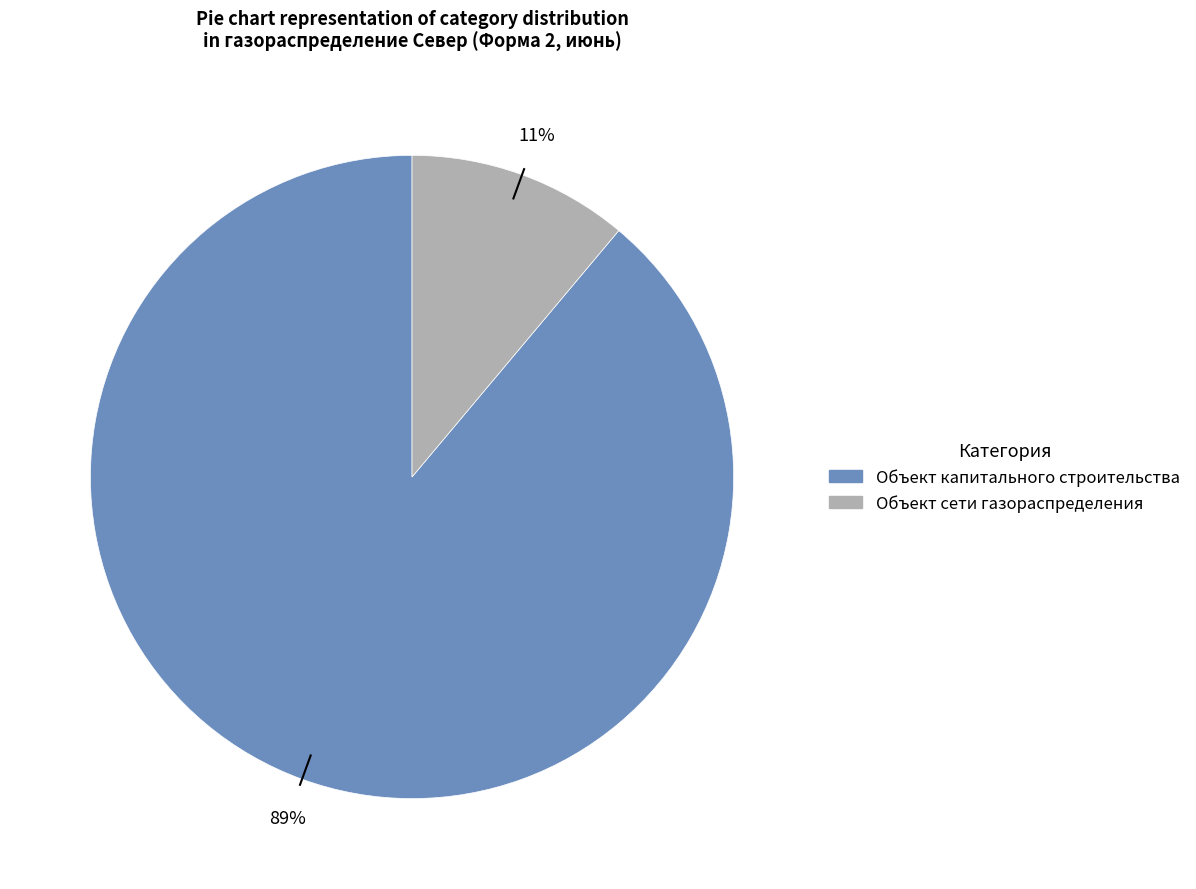

Do Объект сети газораспределения and Объект капитального строительства together represent more than half of the pie?

Yes